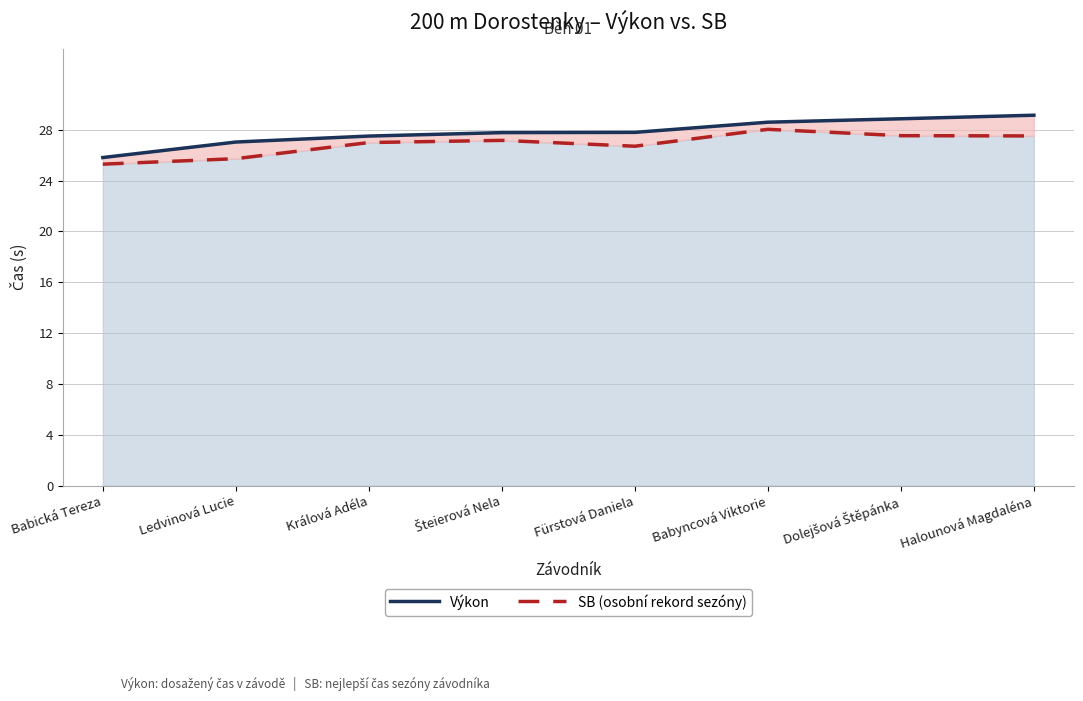

List the series in order of their peak value, highest first.

Výkon, SB (osobní rekord sezóny)